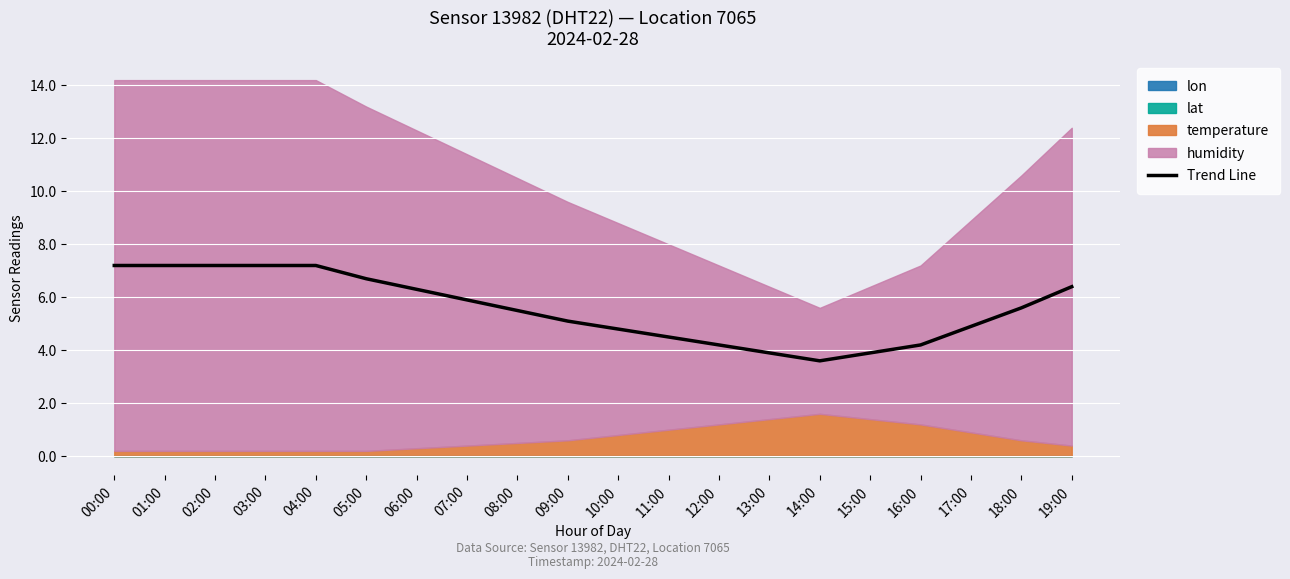

How many lines are shown in the chart?

1